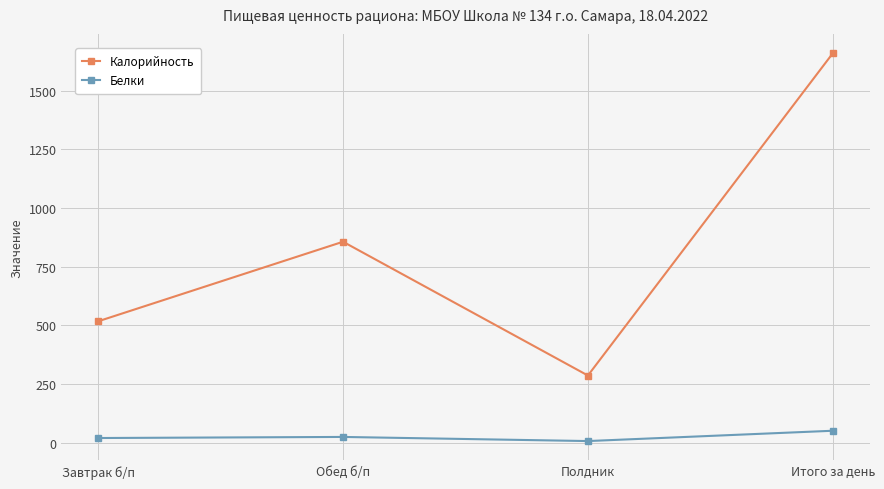

At Итого за день, list the series in order from smallest to largest.

Белки, Калорийность